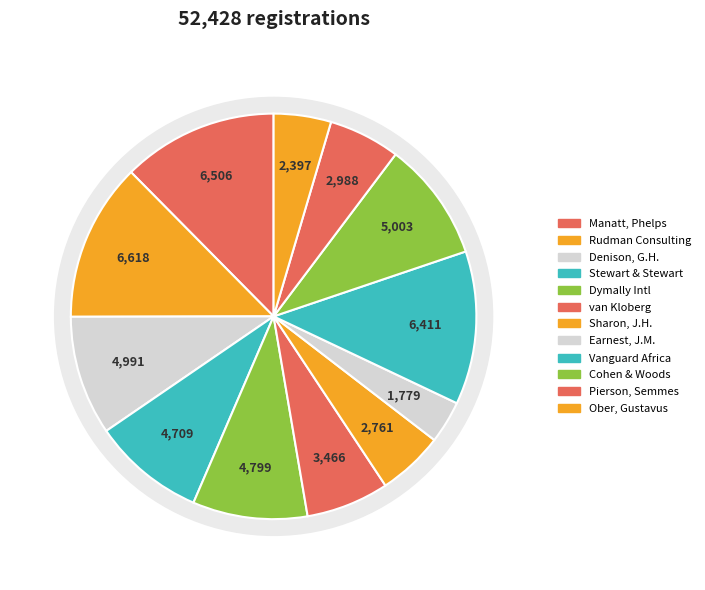

Does any single category account for the majority?

No